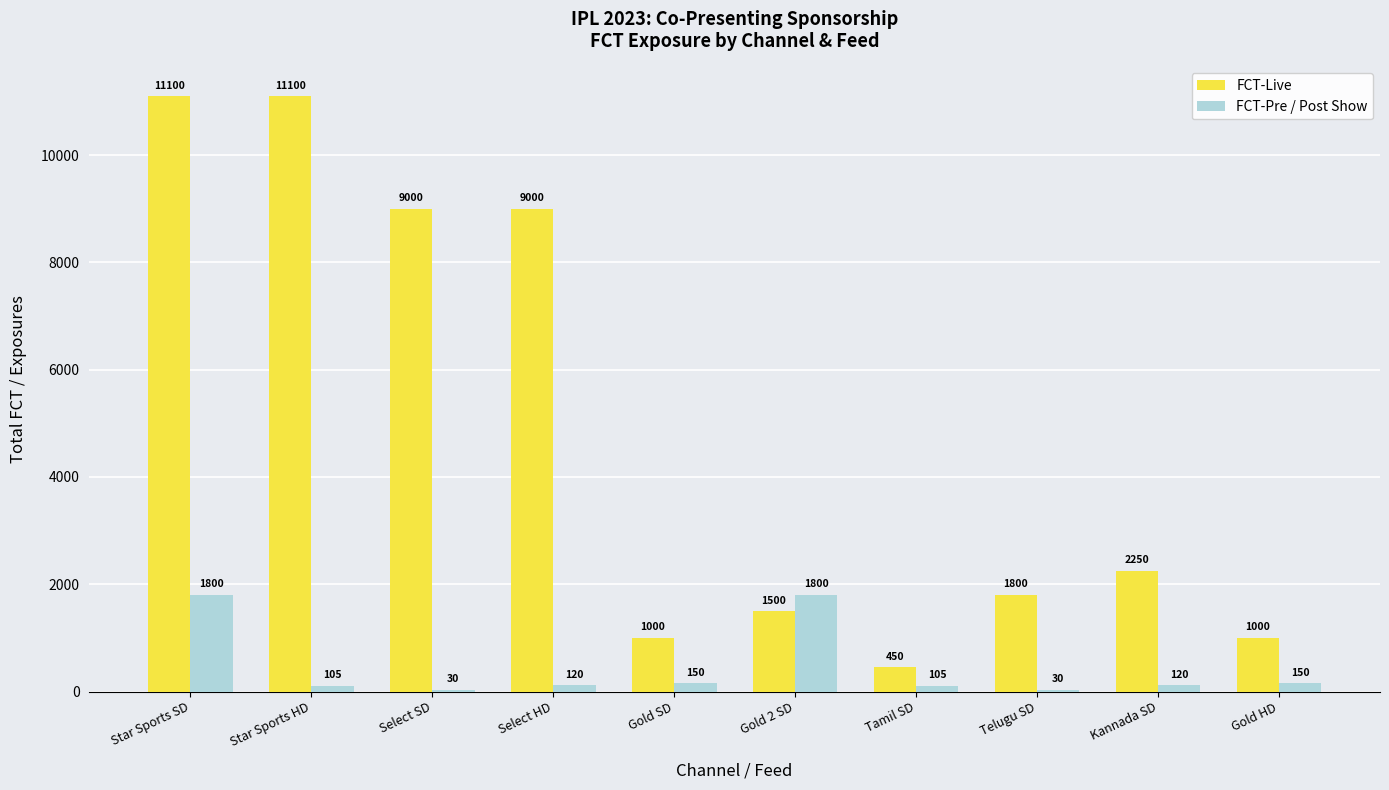

Where does the FCT-Pre / Post Show series first go above 120?

Star Sports SD